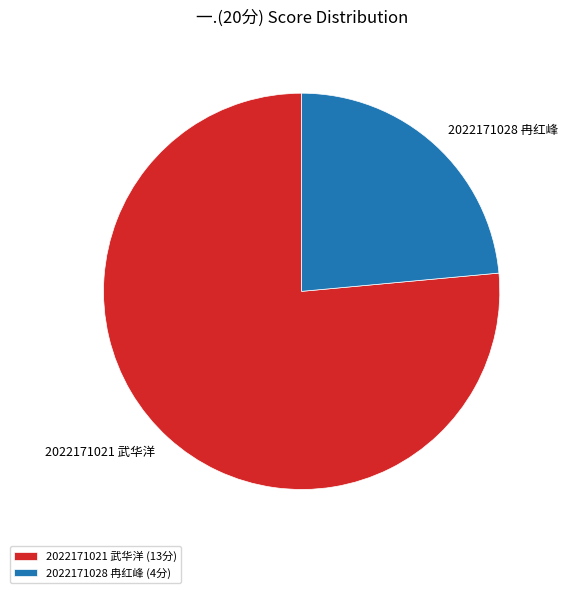

Do 2022171028 冉红峰 and 2022171021 武华洋 together represent more than half of the pie?

Yes